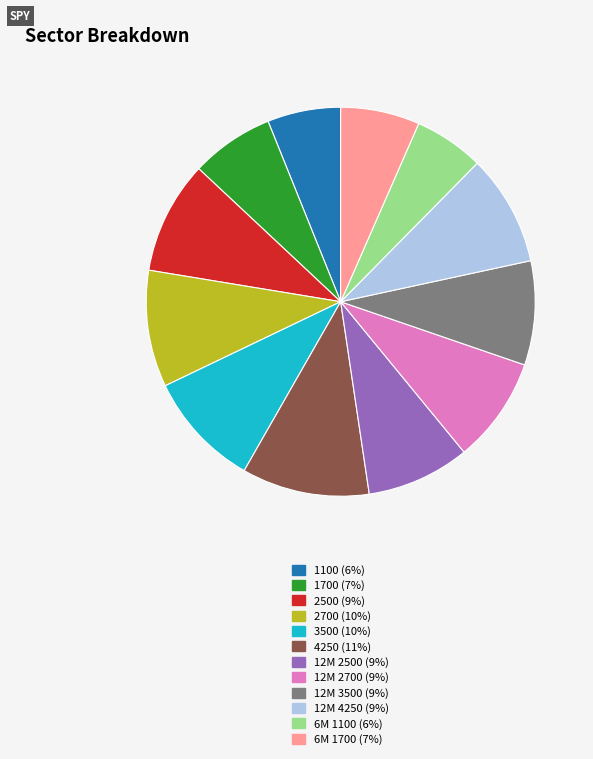

Do 12M 4250 (9%) and 2700 (10%) together represent more than half of the pie?

No